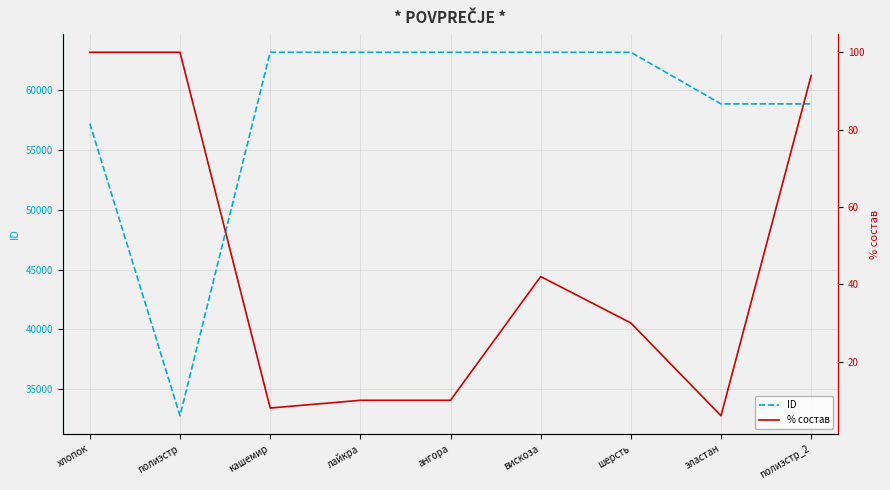

What is the sum of the ID values at лайкра and хлопок?

120400